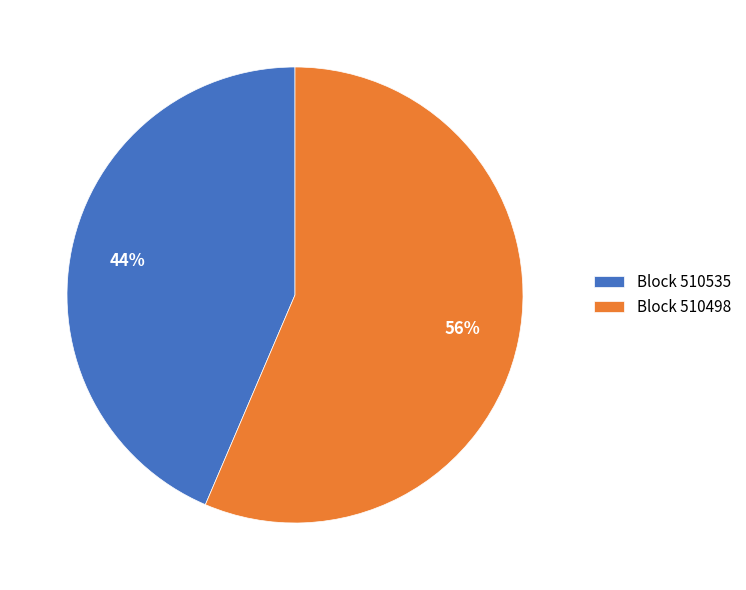

Which slice is the largest?

Block 510498